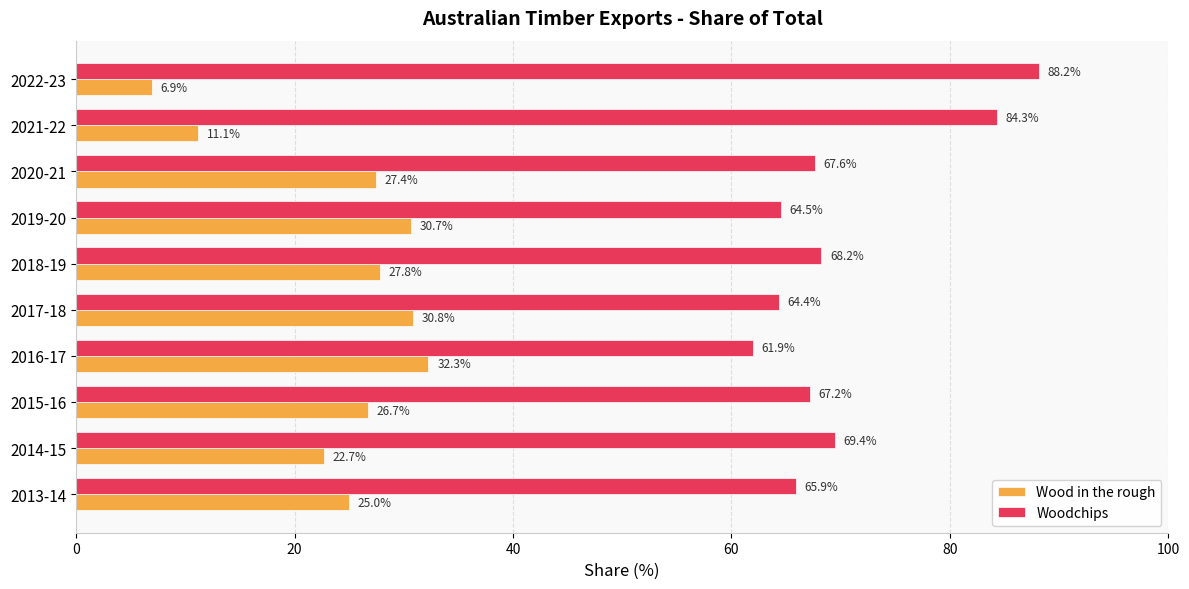

Which series has the widest spread of values?

Woodchips